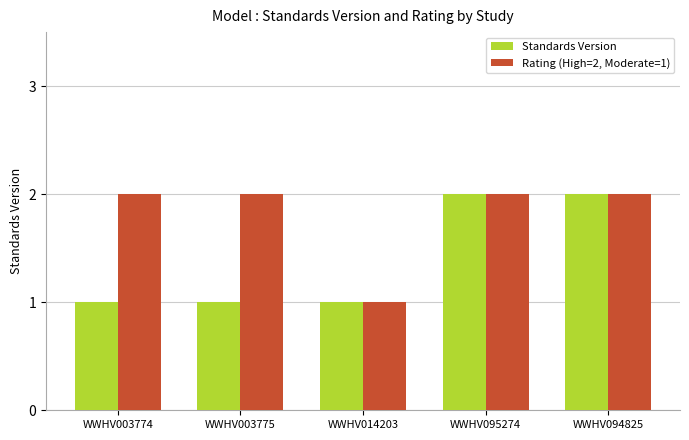

Rank the series by their average value, from highest to lowest.

Rating (High=2, Moderate=1), Standards Version